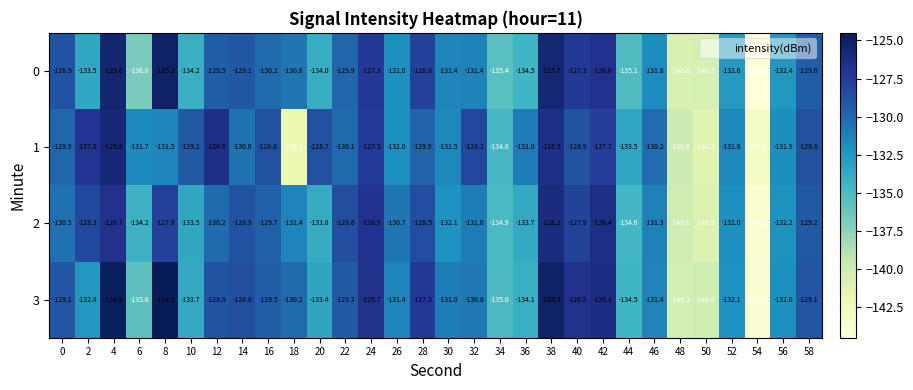

The 3 series shows -133.4 at 20. True or false?

True